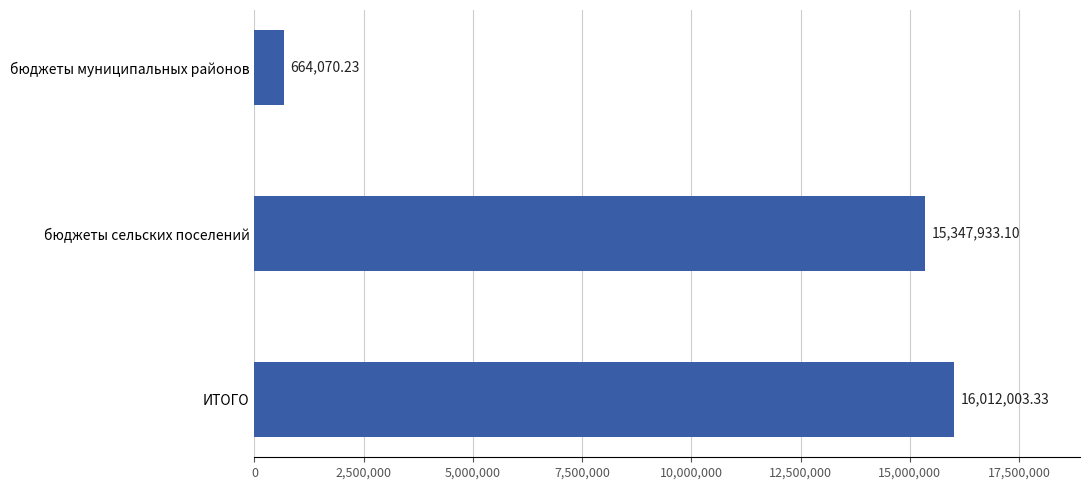

What is the difference between the second highest and minimum values?

14683862.9